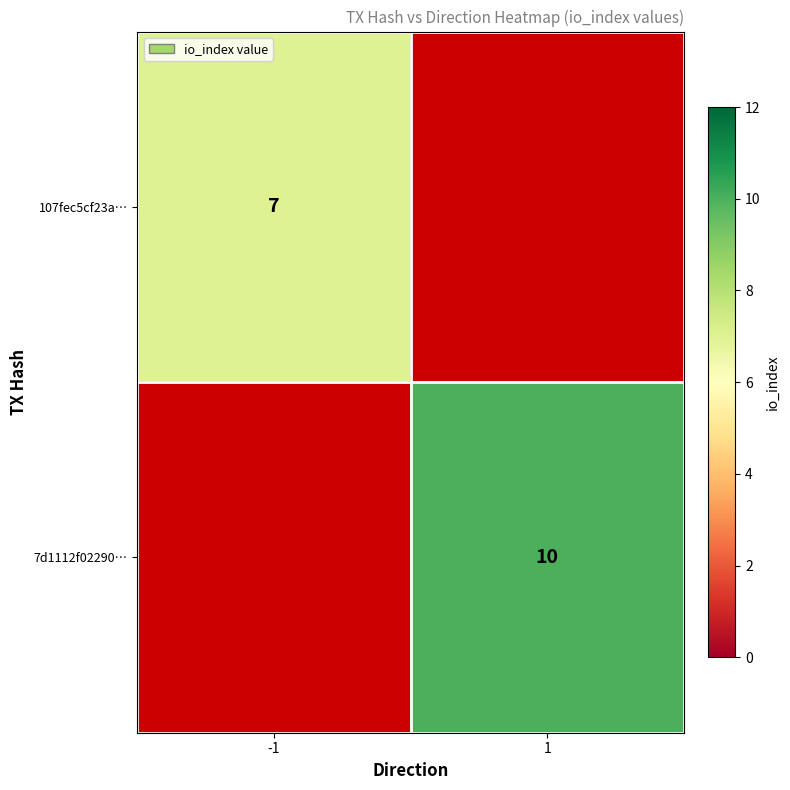

True or false: 107fec5cf23a… has a value of 7 at -1.

True